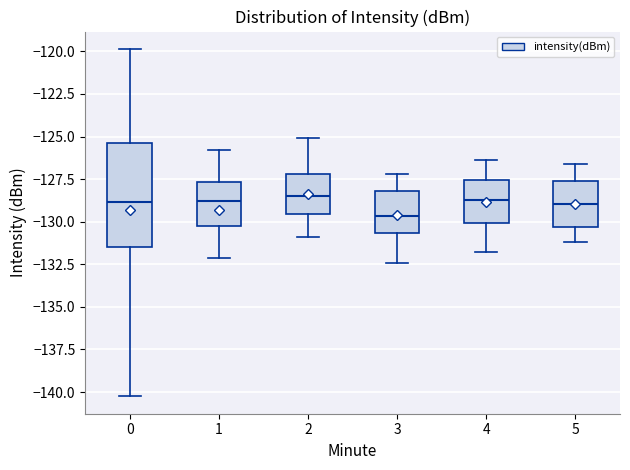

Reading left to right, read every box against the y-axis: the position of its median line, the range the box covers, and the ends of its whiskers. The values are not printed on the chart, so give them approximately, as read against the axis.

0: median -129.0, box -131.5 to -125.5, whiskers -140.5 to -120.0
1: median -129.0, box -130.0 to -127.5, whiskers -132.0 to -126.0
2: median -128.5, box -129.5 to -127.0, whiskers -131.0 to -125.0
3: median -129.5, box -130.5 to -128.0, whiskers -132.5 to -127.0
4: median -128.5, box -130.0 to -127.5, whiskers -132.0 to -126.5
5: median -129.0, box -130.5 to -127.5, whiskers -131.0 to -126.5